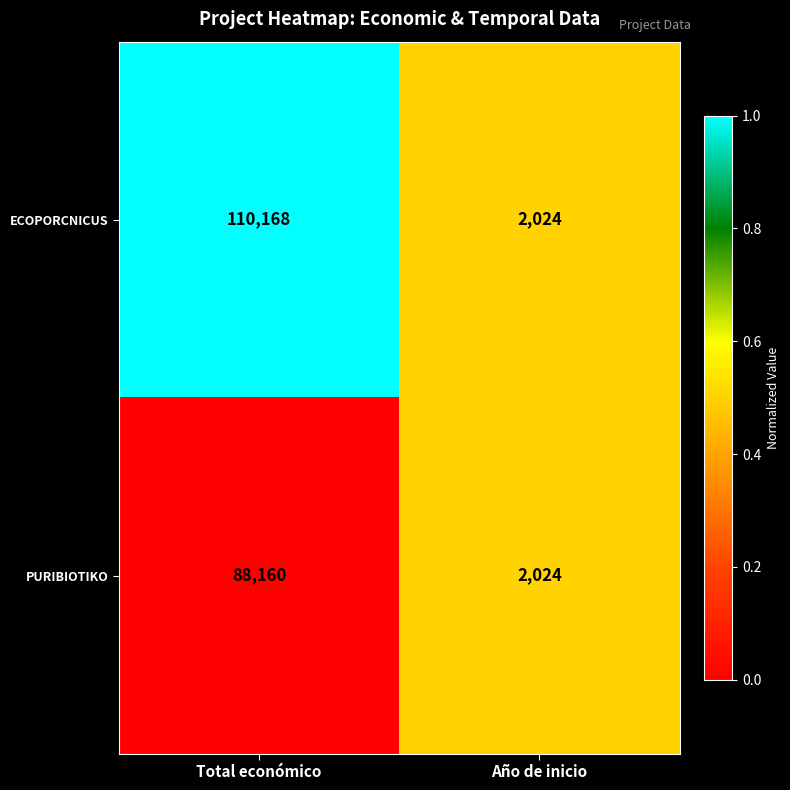

The PURIBIOTIKO series shows 88160 at Total económico. True or false?

True